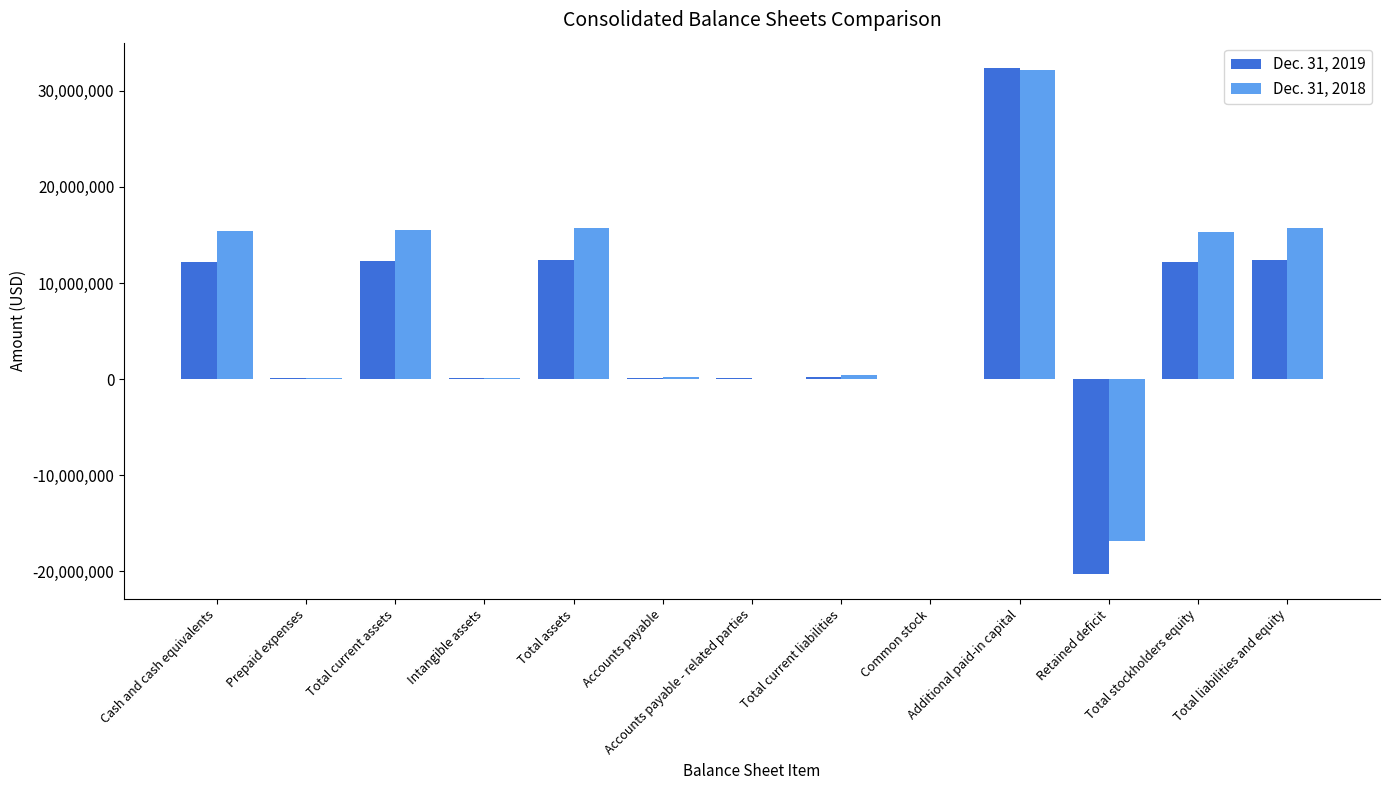

True or false: Dec. 31, 2018 has a value of 152854 at Intangible assets.

True